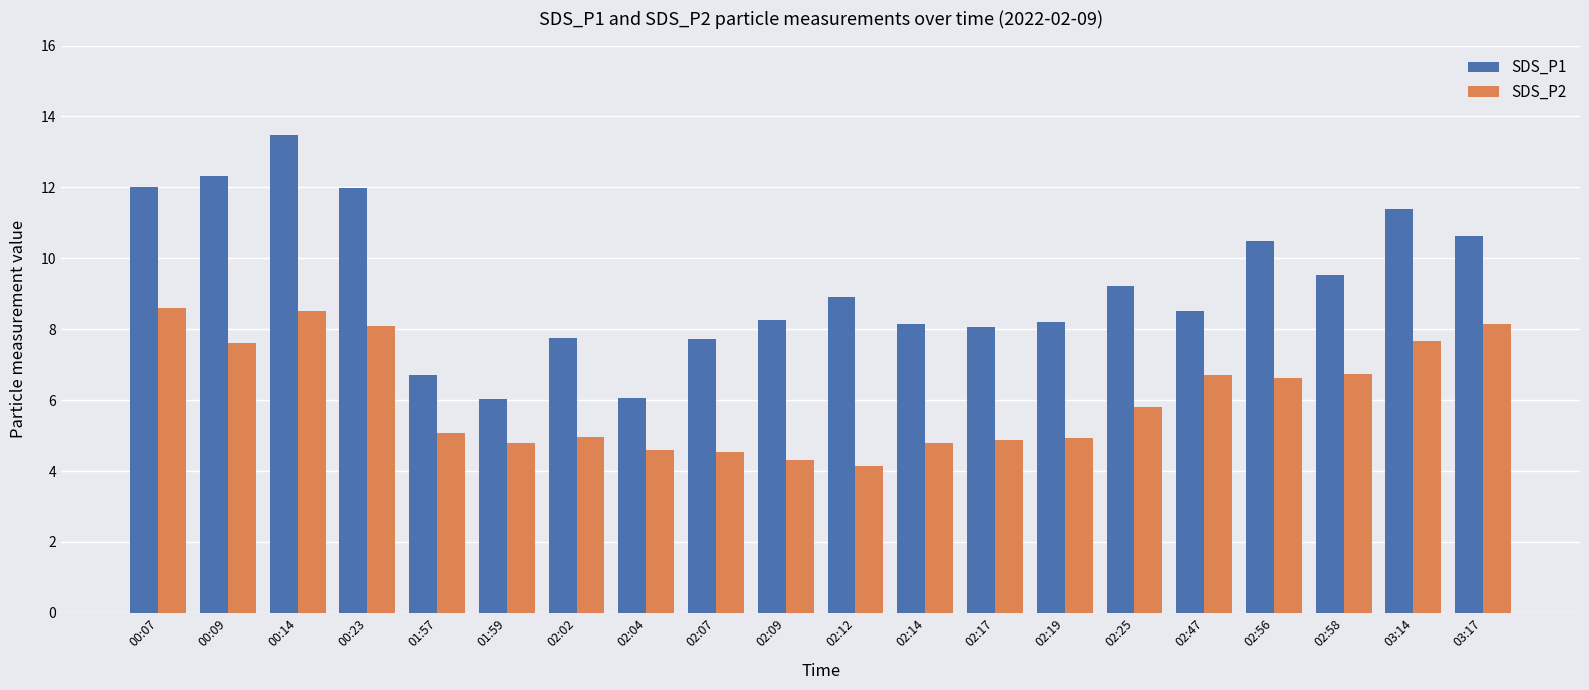

What are all the series names shown in the legend?

SDS_P1, SDS_P2